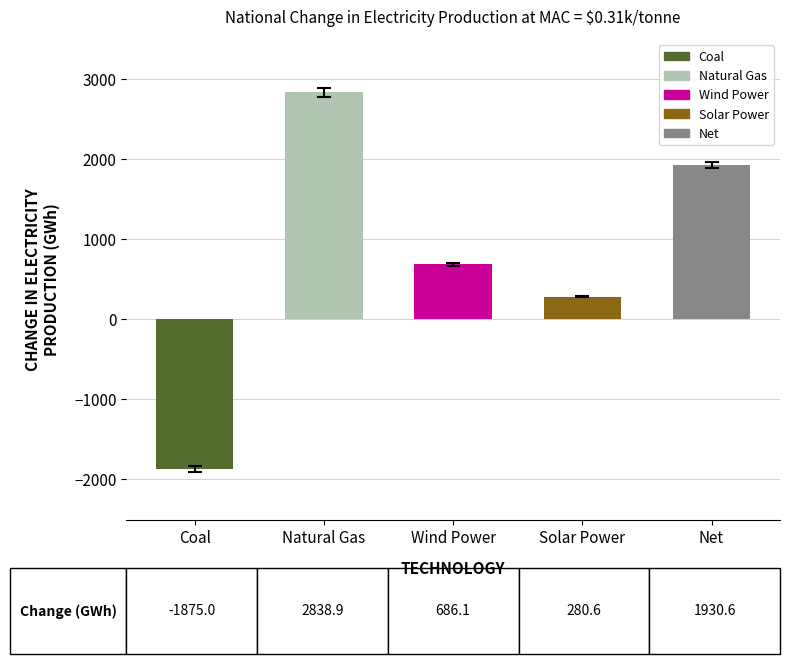

Which label corresponds to the smallest value in the chart?

Coal